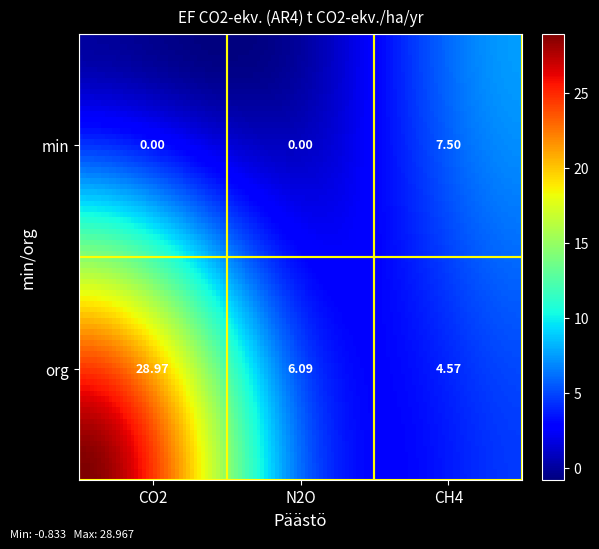

Reading left to right, what are all the values shown in this chart?

org: CO2=29.0	N2O=6.1	CH4=4.6
min: CO2=0.0	N2O=0.0	CH4=7.5